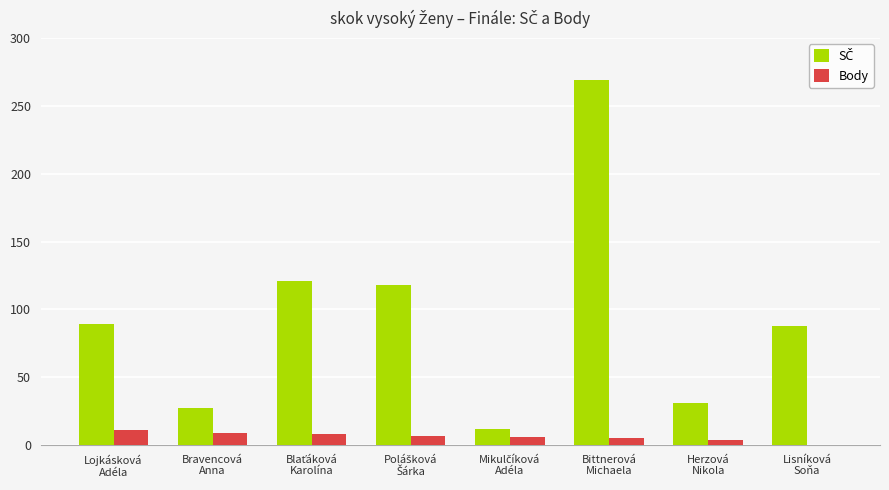

What is the maximum value shown in the chart?

269